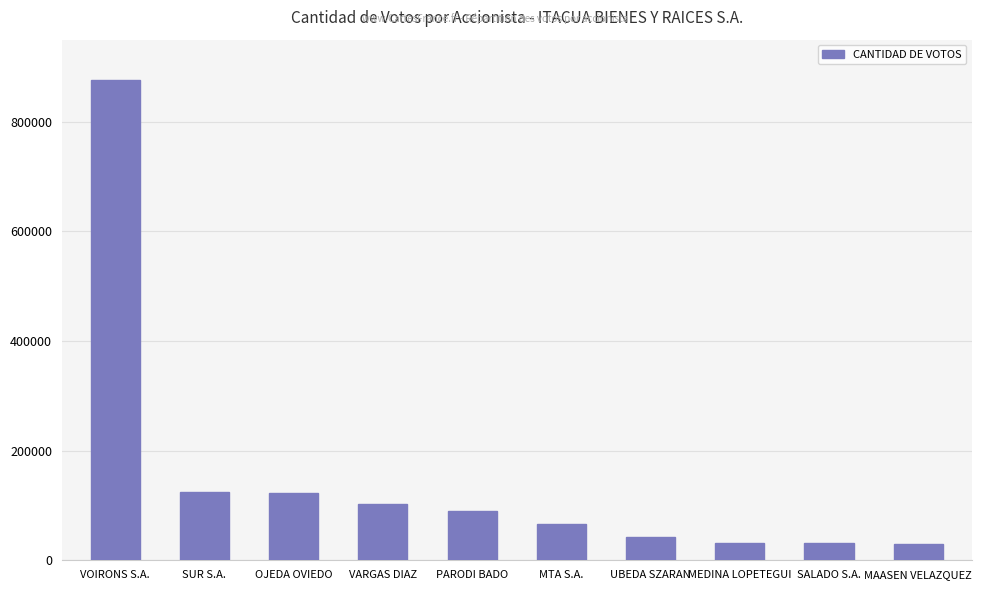

What is the label of the 1st bar from the right?

MAASEN VELAZQUEZ